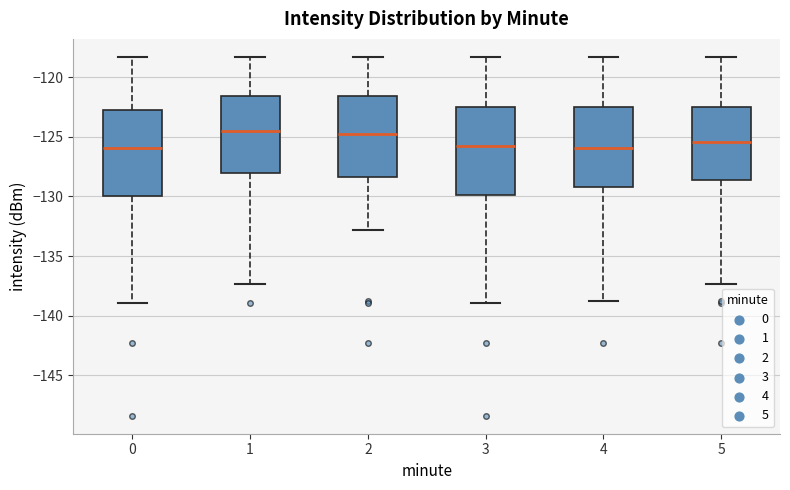

Reading left to right, transcribe this box plot: for each box, give where its median line is, the range the box spans, and where its two whiskers end, as read against the y-axis. The values are not printed on the chart, so give them approximately, as read against the axis.

0: median -126.0, box -130.0 to -122.5, whiskers -139.0 to -118.5
1: median -124.5, box -128.0 to -121.5, whiskers -137.5 to -118.5
2: median -124.5, box -128.5 to -121.5, whiskers -133.0 to -118.5
3: median -126.0, box -130.0 to -122.5, whiskers -139.0 to -118.5
4: median -126.0, box -129.0 to -122.5, whiskers -139.0 to -118.5
5: median -125.5, box -128.5 to -122.5, whiskers -137.5 to -118.5